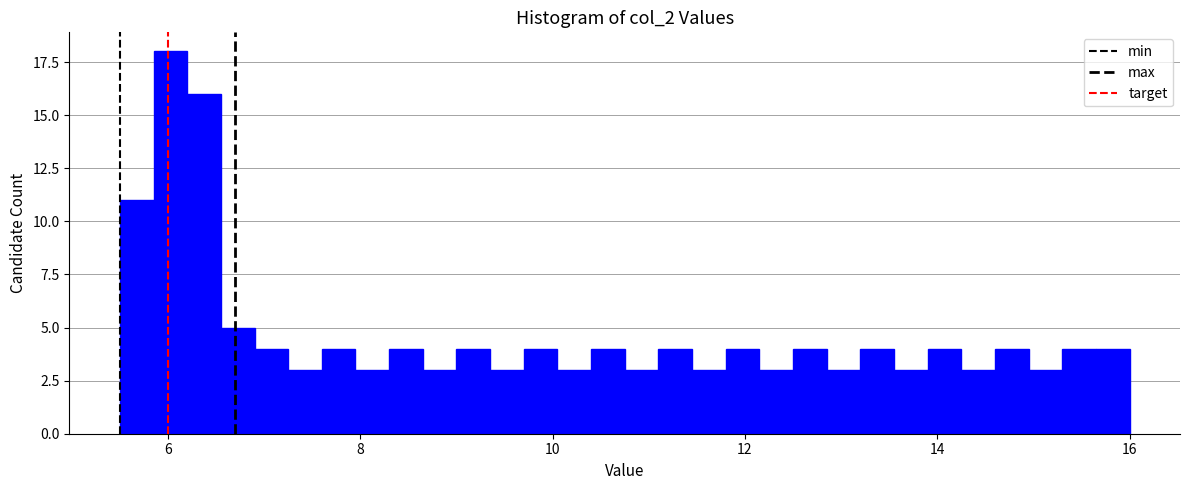

Read against the x-axis, roughly where is the centre of the tallest bar?

6.0